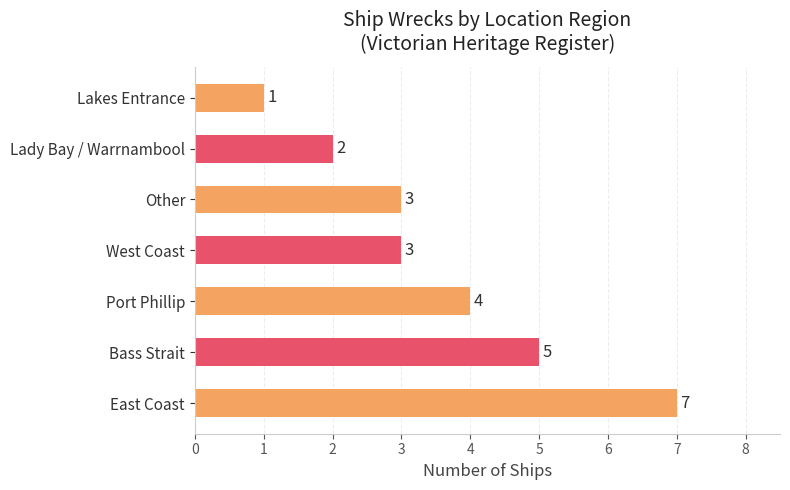

True or false: the data shows 1 at West Coast.

False